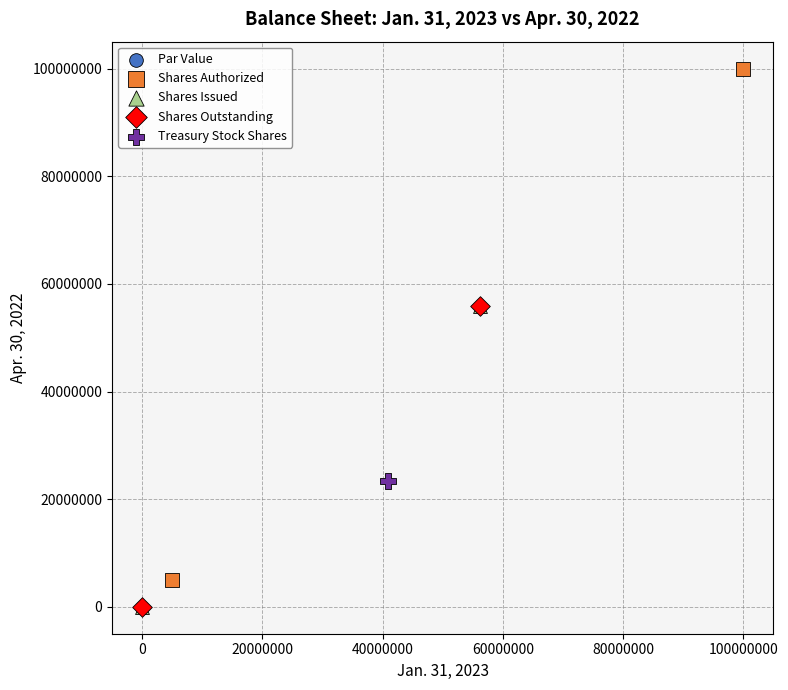

Which series contains the highest Y value?

Shares Authorized